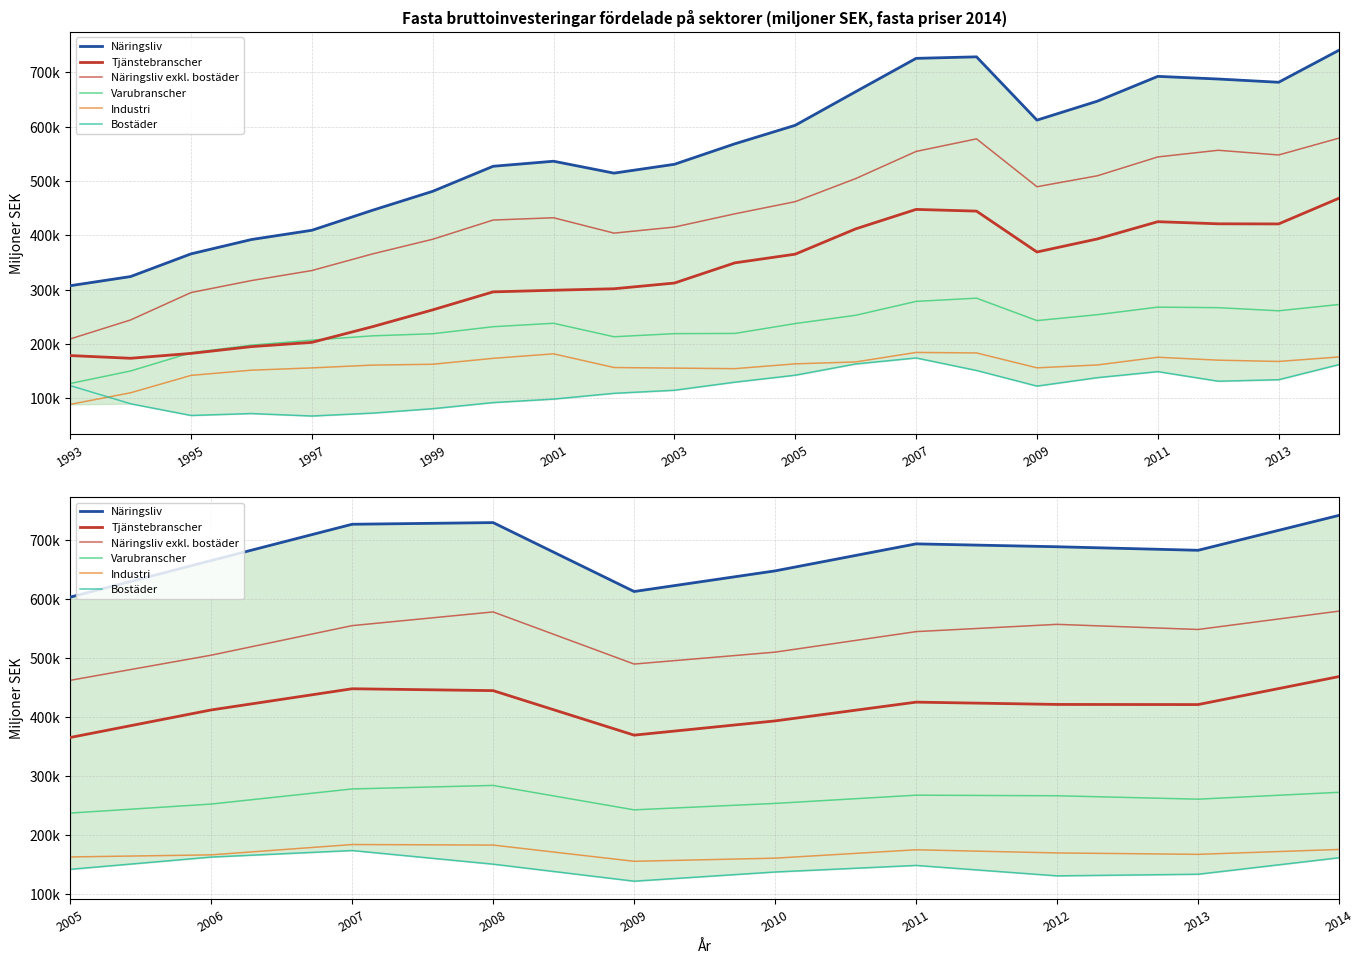

What is the value of the Varubranscher point at the 9th from the left?

261014